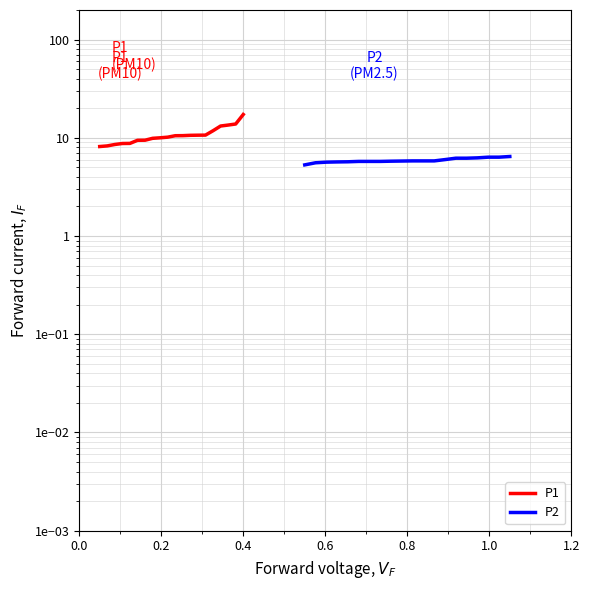

What is the difference between the maximum and minimum values in the P1 series?

9.1